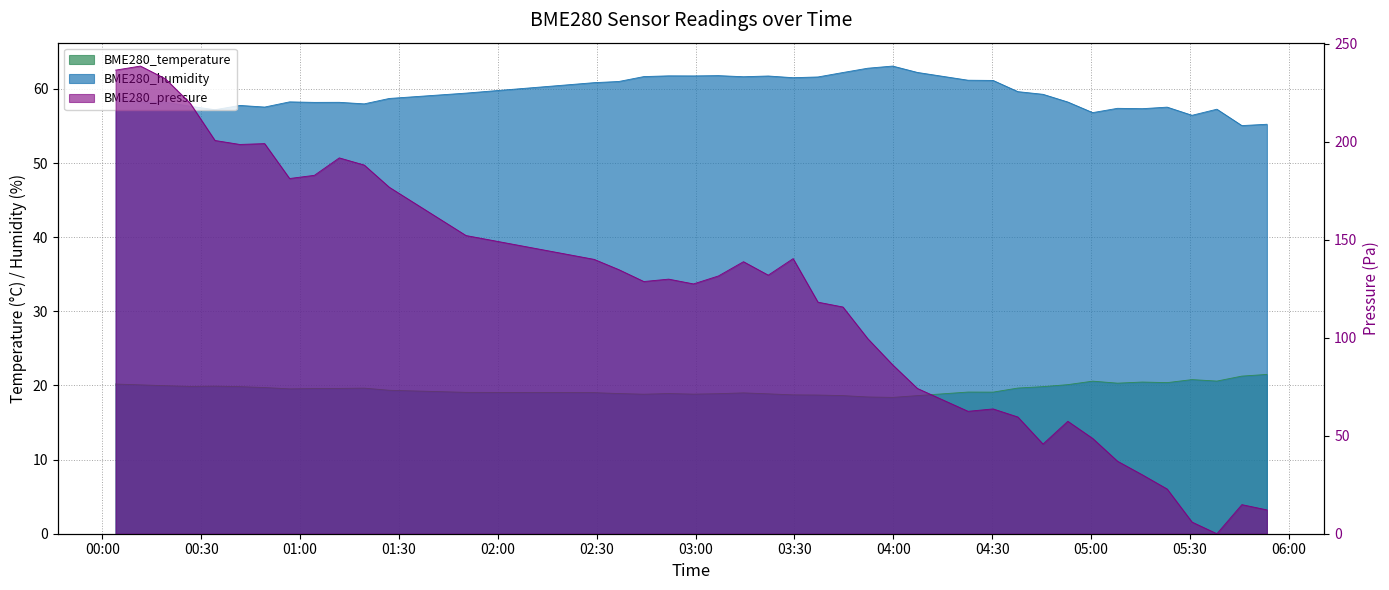

What is the difference between the BME280_pressure_norm values at 2021/05/11 01:04:21 and 2021/05/11 03:14:33?

44.1